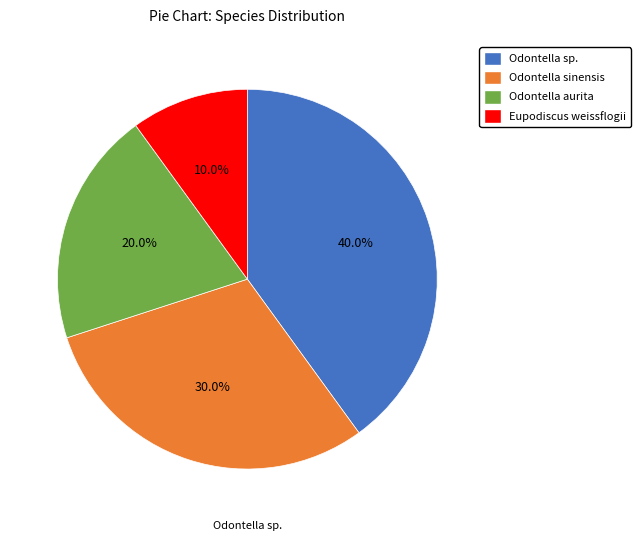

Which slice is the smallest?

Eupodiscus weissflogii